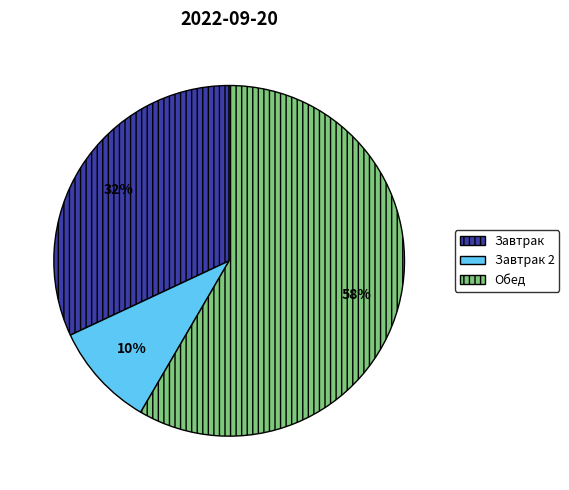

Does Обед represent more than half of the total?

Yes